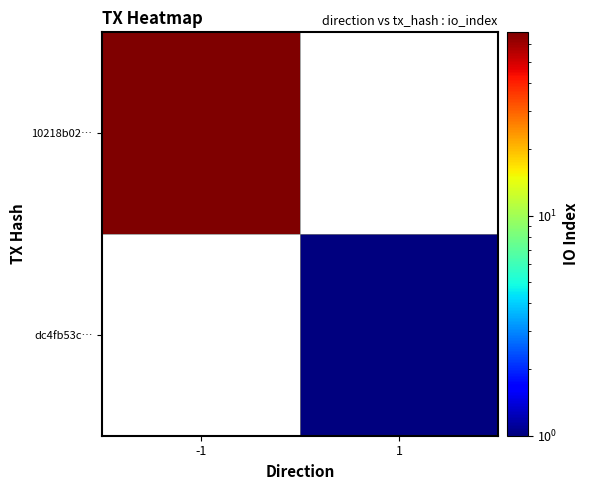

At how many categories does at least one series exceed 49?

1